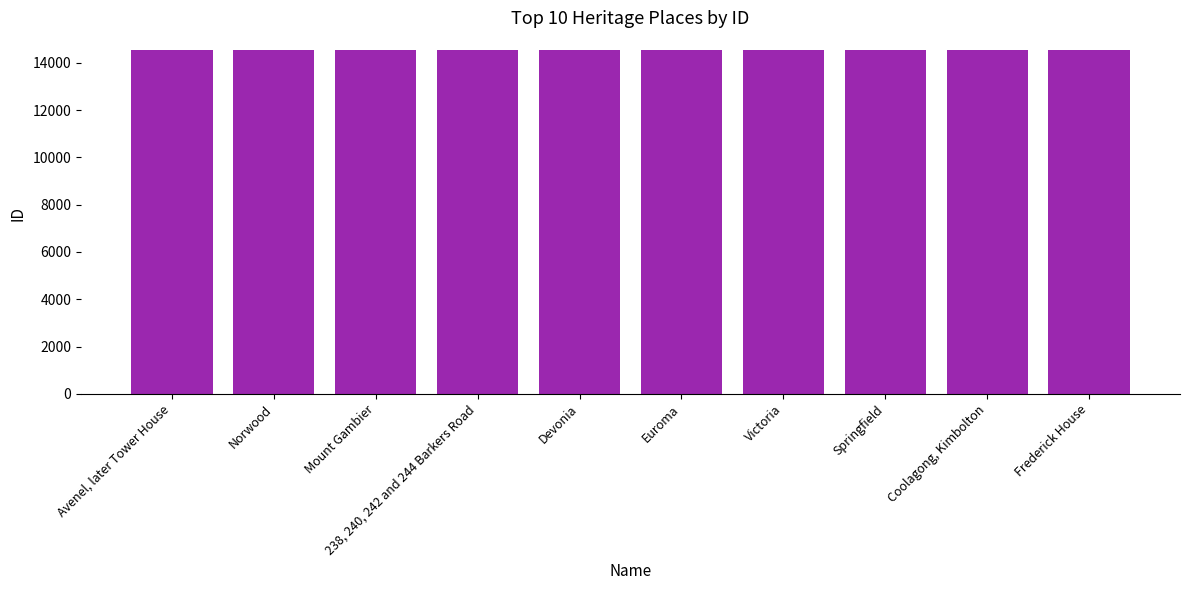

How many bars are there in total?

10